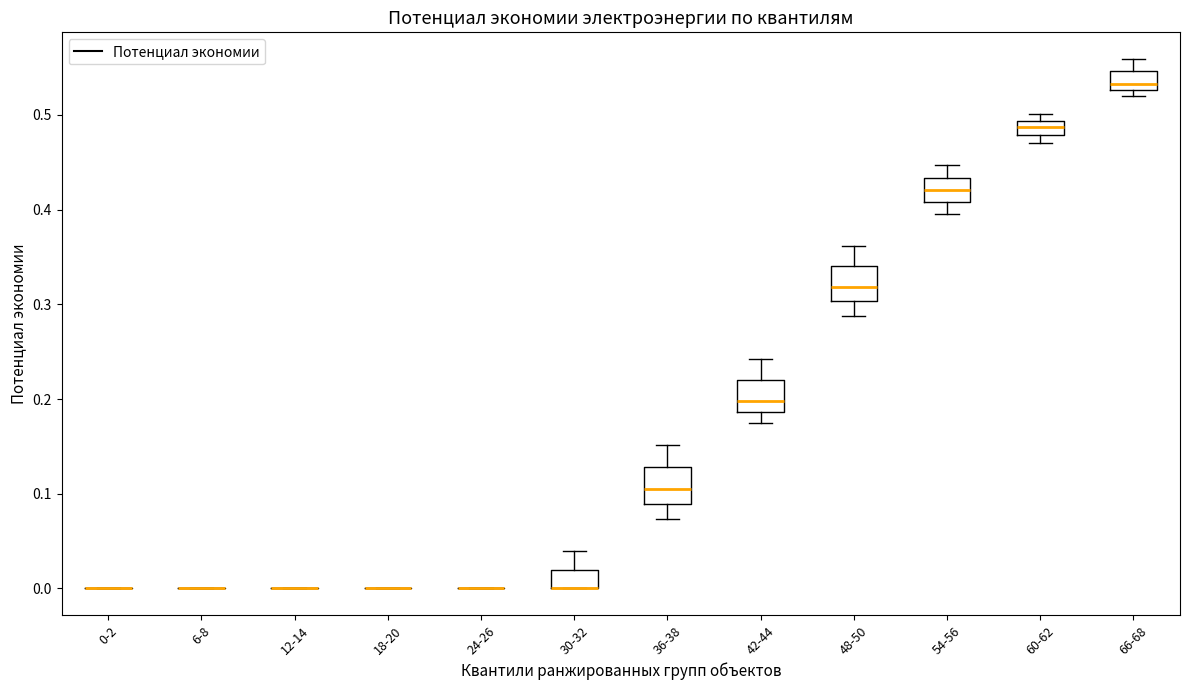

Reading left to right, read every box against the y-axis: the position of its median line, the range the box covers, and the ends of its whiskers. The values are not printed on the chart, so give them approximately, as read against the axis.

0-2: box collapsed to a line at 0.00, whiskers 0.00 to 0.00
6-8: box collapsed to a line at 0.00, whiskers 0.00 to 0.00
12-14: box collapsed to a line at 0.00, whiskers 0.00 to 0.00
18-20: box collapsed to a line at 0.00, whiskers 0.00 to 0.00
24-26: box collapsed to a line at 0.00, whiskers 0.00 to 0.00
30-32: median 0.00 (drawn on the box's lower edge), box 0.00 to 0.02, whiskers 0.00 to 0.04
36-38: median 0.10, box 0.09 to 0.13, whiskers 0.07 to 0.15
42-44: median 0.20, box 0.19 to 0.22, whiskers 0.18 to 0.24
48-50: median 0.32, box 0.30 to 0.34, whiskers 0.29 to 0.36
54-56: median 0.42, box 0.41 to 0.43, whiskers 0.40 to 0.45
60-62: median 0.49 (inside the box), box 0.48 to 0.49, whiskers 0.47 to 0.50
66-68: median 0.53 (just above the box's lower edge), box 0.53 to 0.55, whiskers 0.52 to 0.56